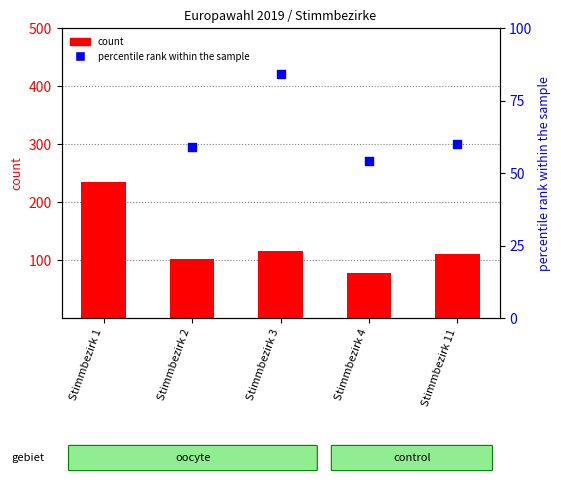

Which series has the largest total across all categories?

count